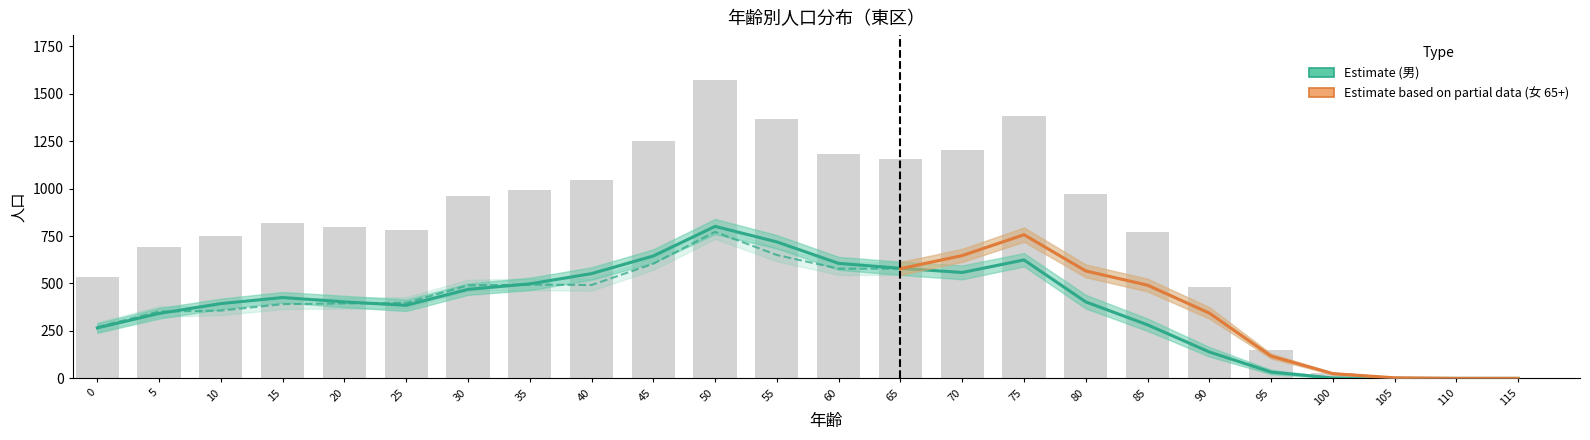

At which category is the sum across all series the highest?

50